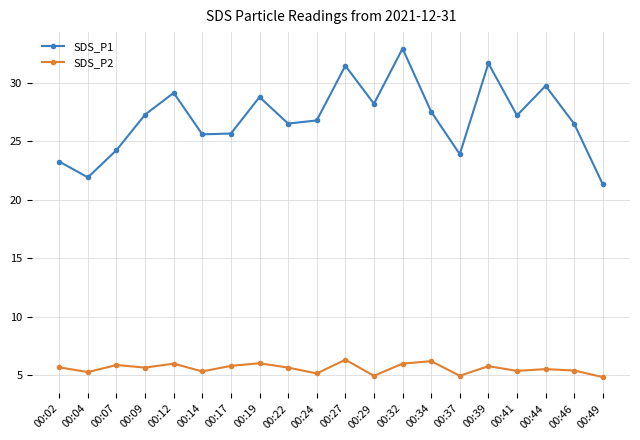

How many lines are shown in the chart?

2